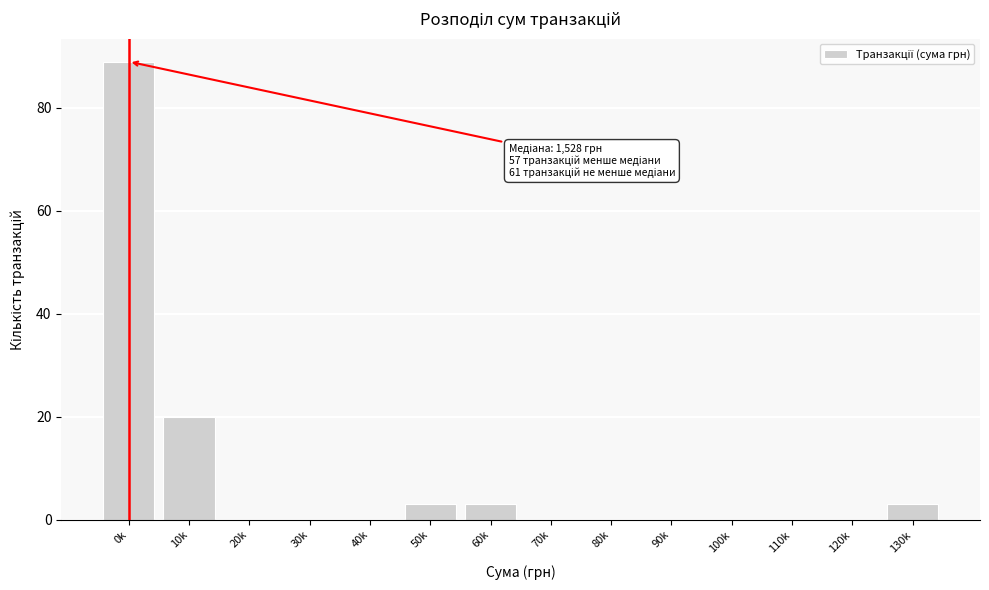

Reading left to right, list all the values displayed in this chart.

0k=89	10k=20	20k=0	30k=0	40k=0	50k=3	60k=3	70k=0	80k=0	90k=0	100k=0	110k=0	120k=0	130k=3